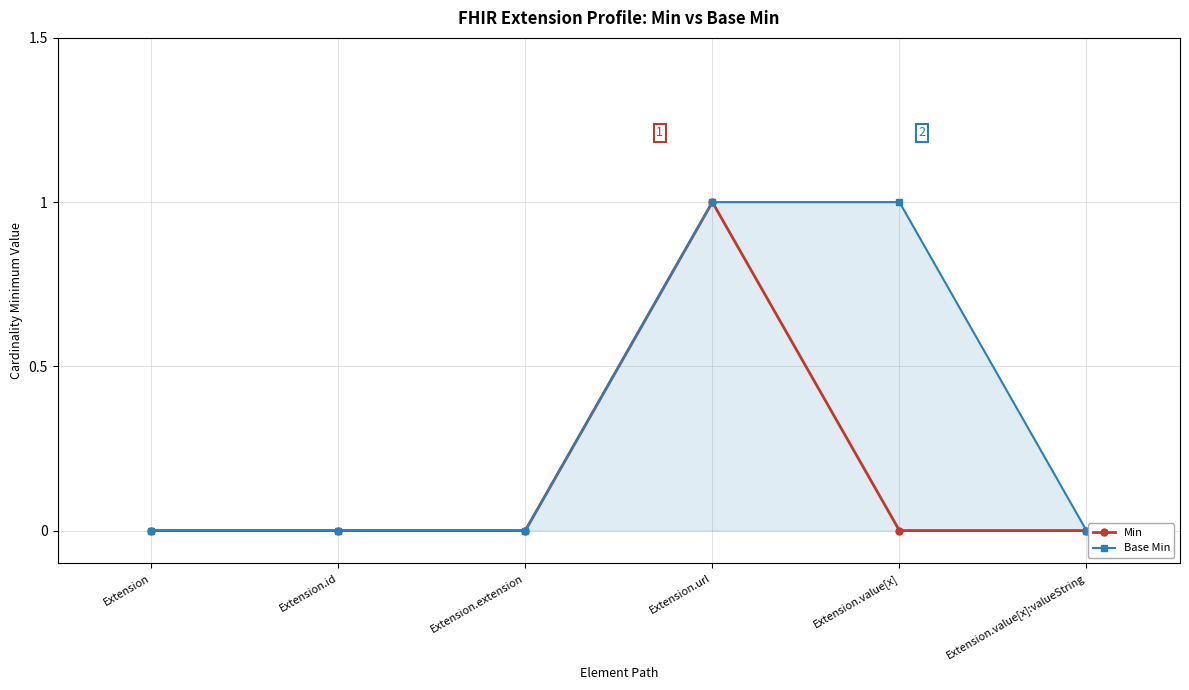

List the series in order of their peak value, lowest first.

Min, Base Min